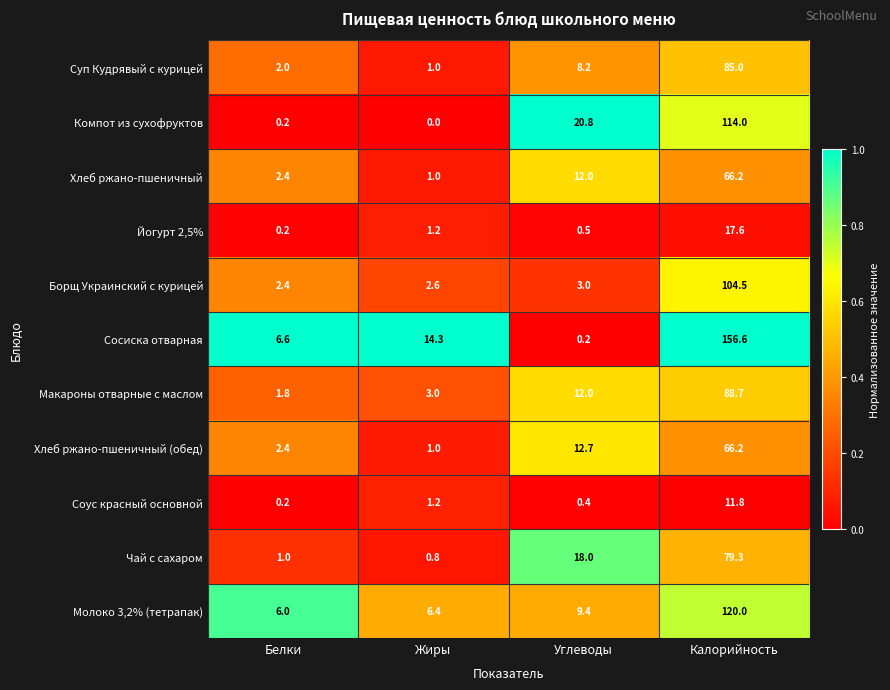

What is the greatest value displayed?

156.6